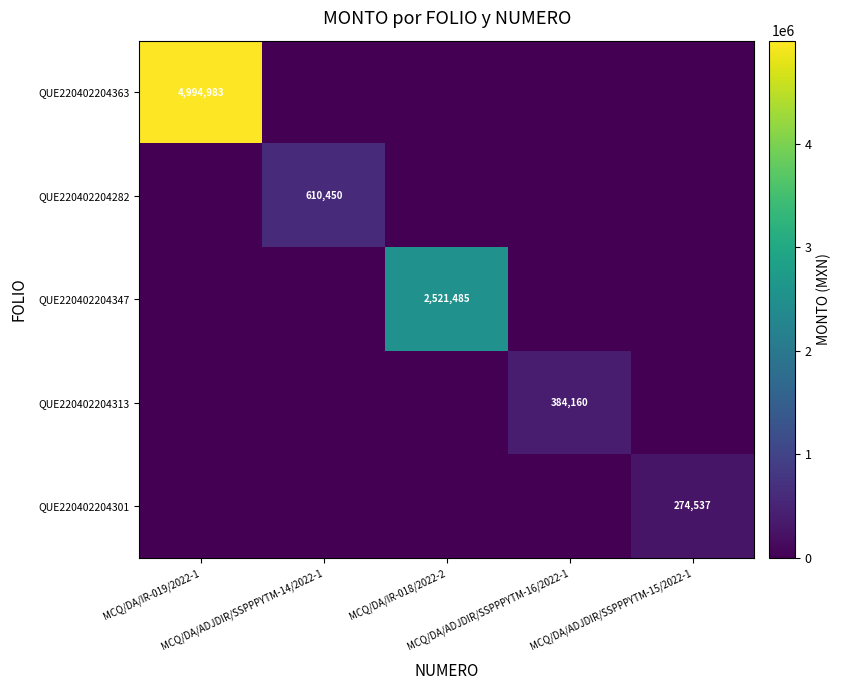

Is it true that QUE220402204347 equals 0.0 at MCQ/DA/ADJDIR/SSPPPYTM-15/2022-1?

True